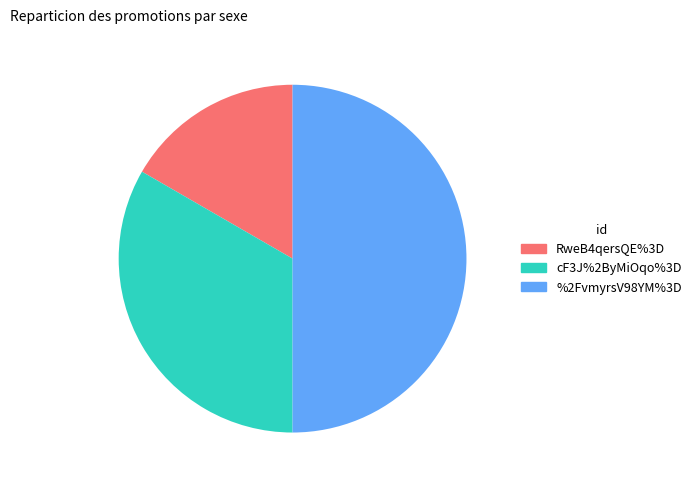

Is the sum of %2FvmyrsV98YM%3D and RweB4qersQE%3D greater than half?

Yes